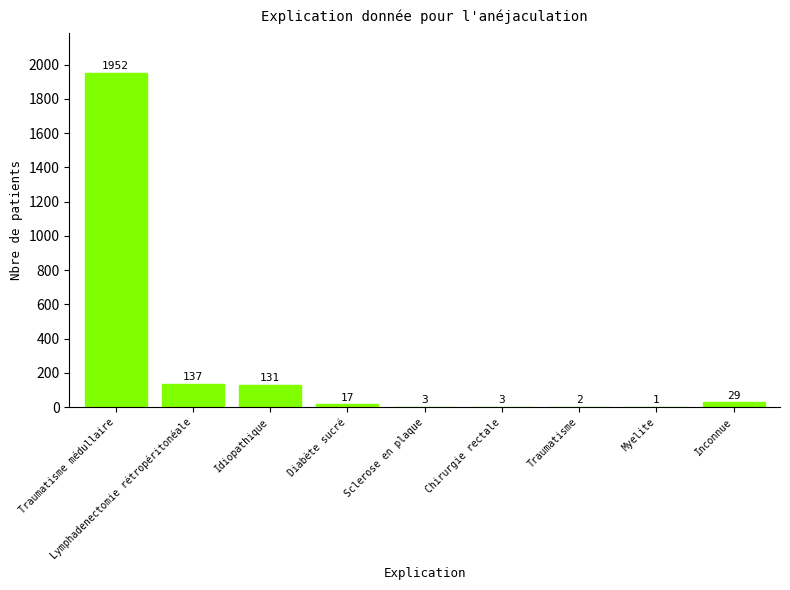

What is the sum of the values at Traumatisme and Lymphadenectomie rétropéritonéale?

139